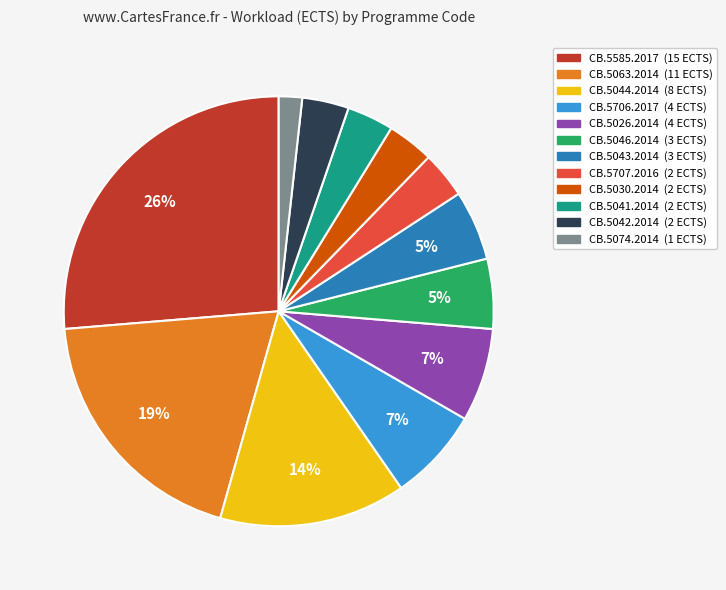

How many slices are in this pie chart?

12